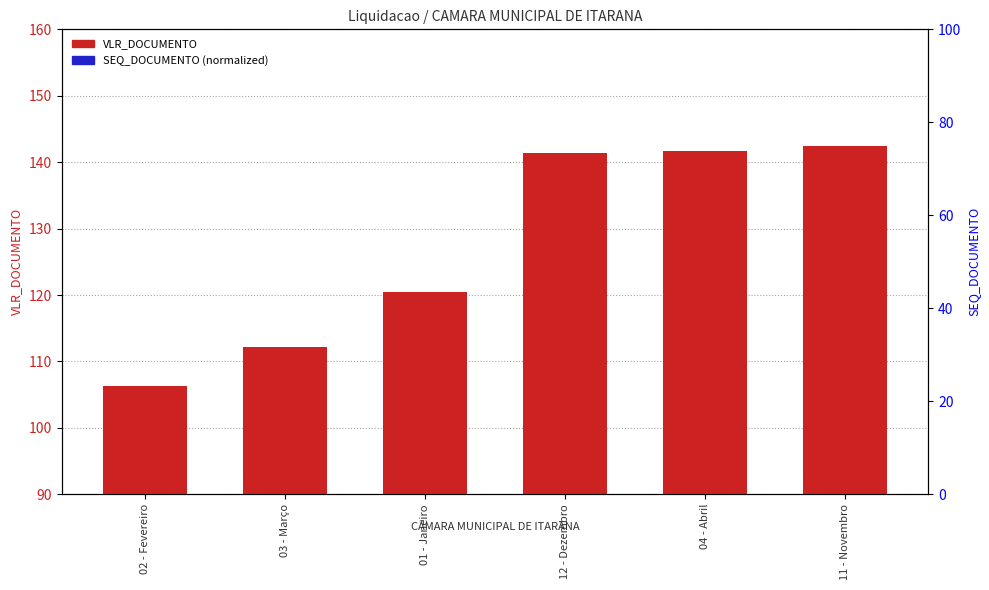

Is it true that VLR_DOCUMENTO equals 112.2 at 03 - Março?

True